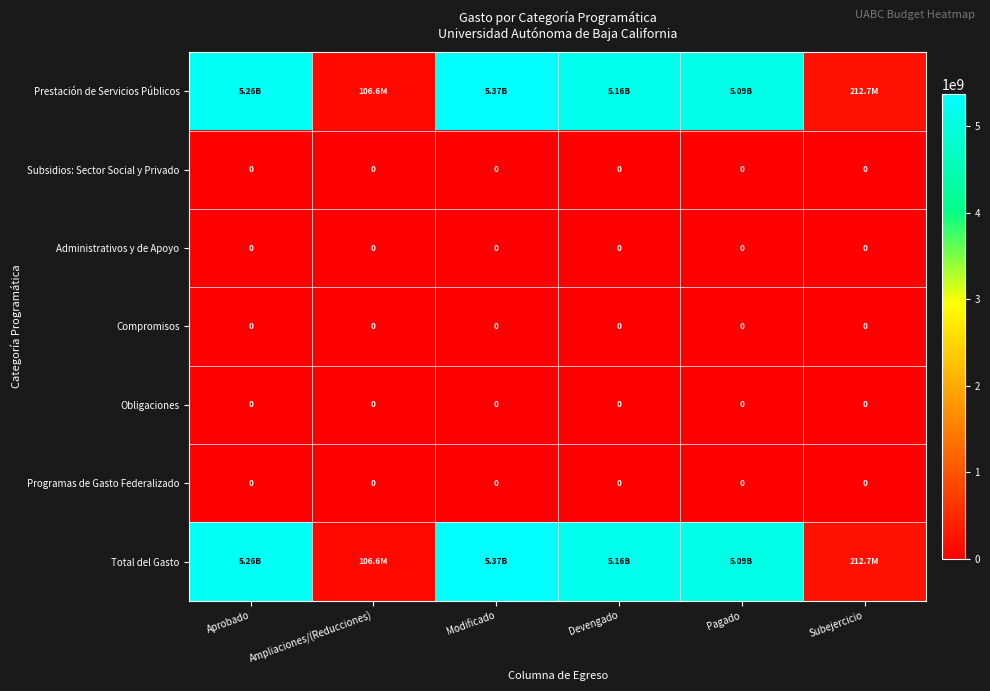

Between Aprobado and Pagado, which series saw the biggest shift?

Prestación de Servicios Públicos